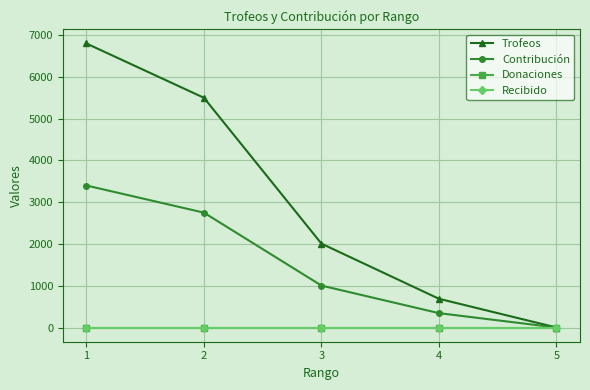

At how many categories does at least one series exceed 2572?

2